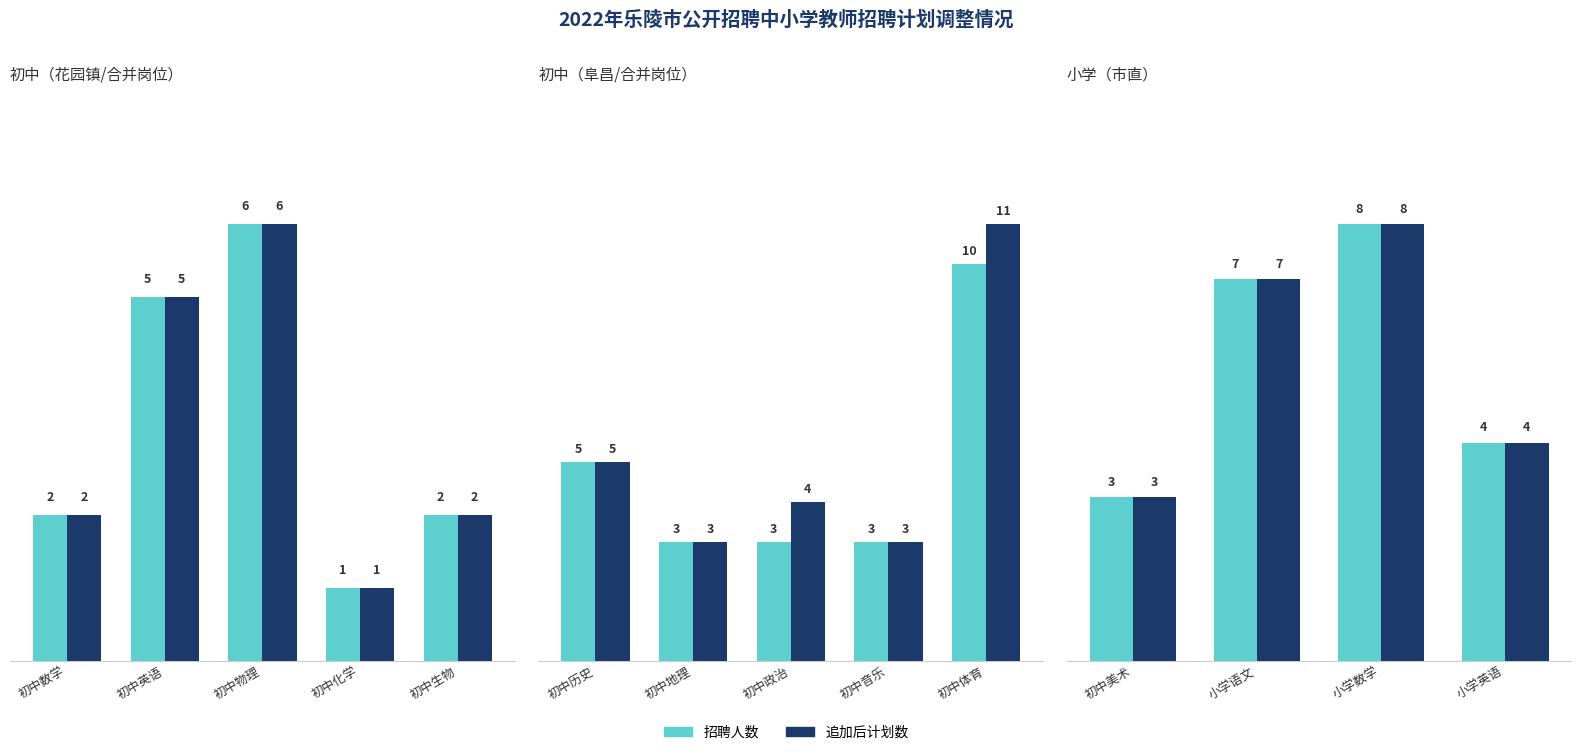

Are the bars horizontal?

No